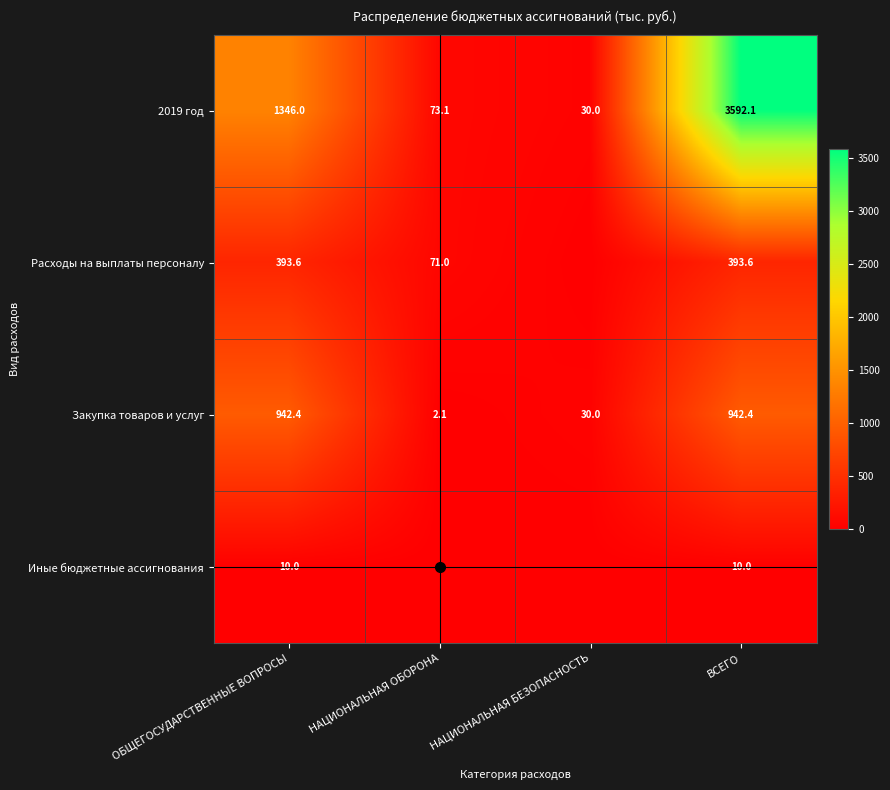

List the labels in order of 2019 год value, largest first.

ВСЕГО, ОБЩЕГОСУДАРСТВЕННЫЕ ВОПРОСЫ, НАЦИОНАЛЬНАЯ ОБОРОНА, НАЦИОНАЛЬНАЯ БЕЗОПАСНОСТЬ